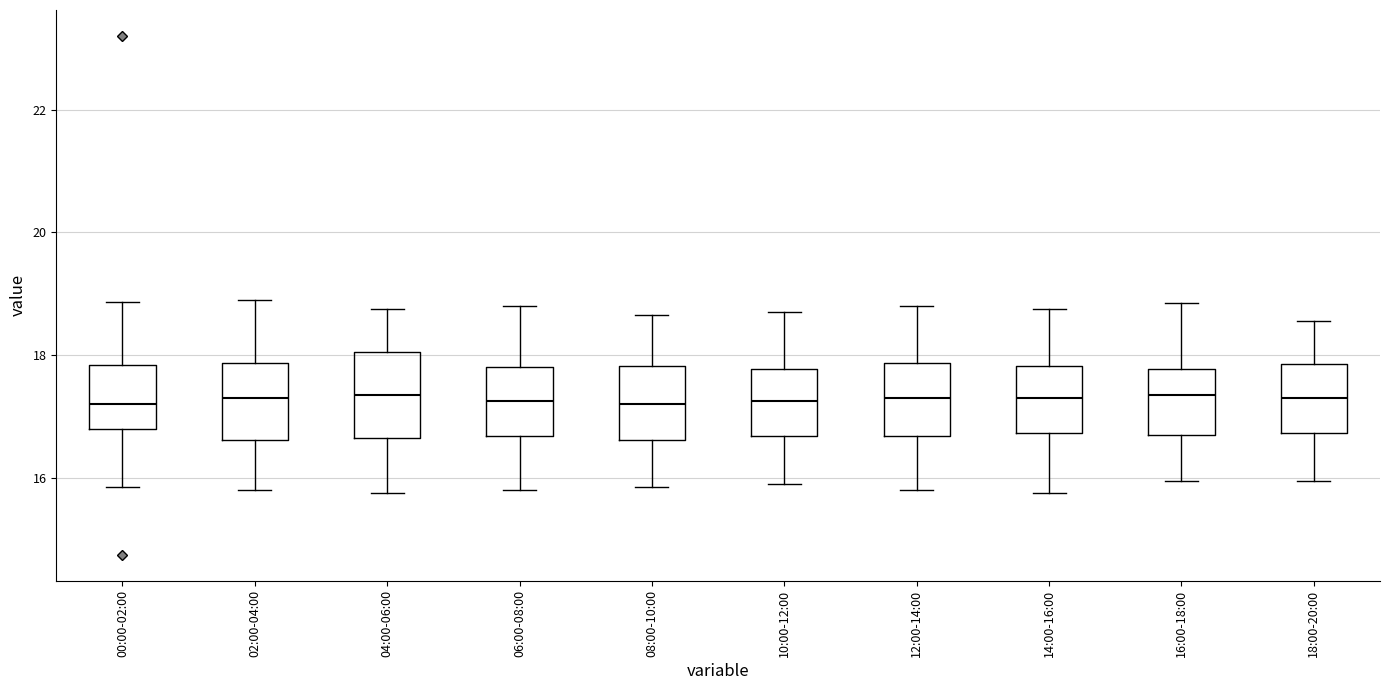

Reading left to right, transcribe this box plot: for each box, give where its median line is, the range the box spans, and where its two whiskers end, as read against the y-axis. The values are not printed on the chart, so give them approximately, as read against the axis.

00:00-02:00: median 17.2, box 16.8 to 17.8, whiskers 15.8 to 18.8
02:00-04:00: median 17.4, box 16.6 to 17.8, whiskers 15.8 to 19.0
04:00-06:00: median 17.4, box 16.6 to 18.0, whiskers 15.8 to 18.8
06:00-08:00: median 17.2, box 16.6 to 17.8, whiskers 15.8 to 18.8
08:00-10:00: median 17.2, box 16.6 to 17.8, whiskers 15.8 to 18.6
10:00-12:00: median 17.2, box 16.6 to 17.8, whiskers 16.0 to 18.8
12:00-14:00: median 17.4, box 16.6 to 17.8, whiskers 15.8 to 18.8
14:00-16:00: median 17.4, box 16.8 to 17.8, whiskers 15.8 to 18.8
16:00-18:00: median 17.4, box 16.8 to 17.8, whiskers 16.0 to 18.8
18:00-20:00: median 17.4, box 16.8 to 17.8, whiskers 16.0 to 18.6